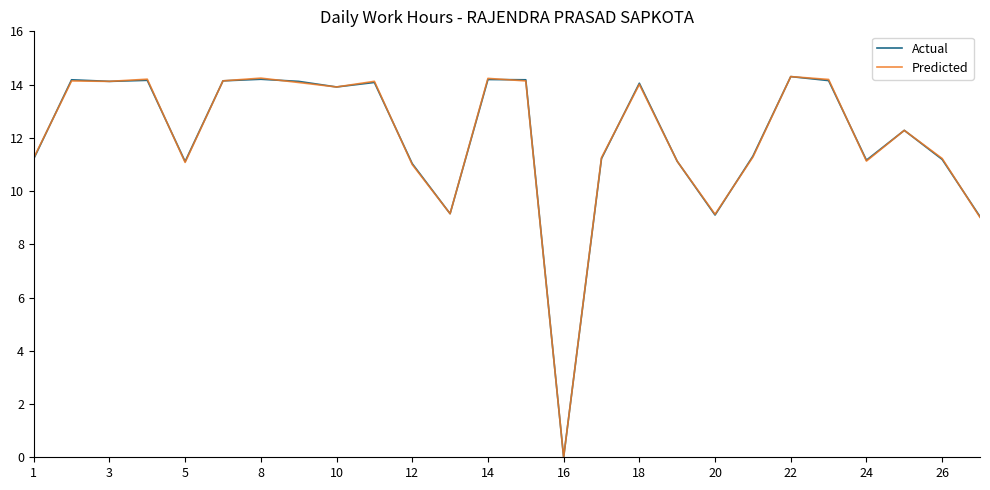

What is the highest value of the Predicted series?

14.3